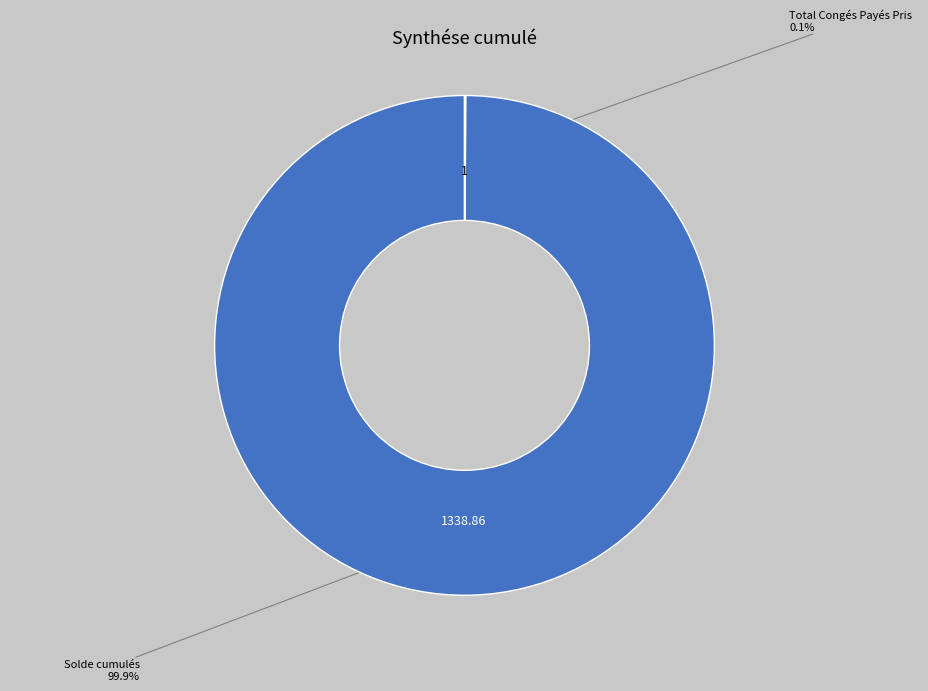

Does any single category account for the majority?

Yes